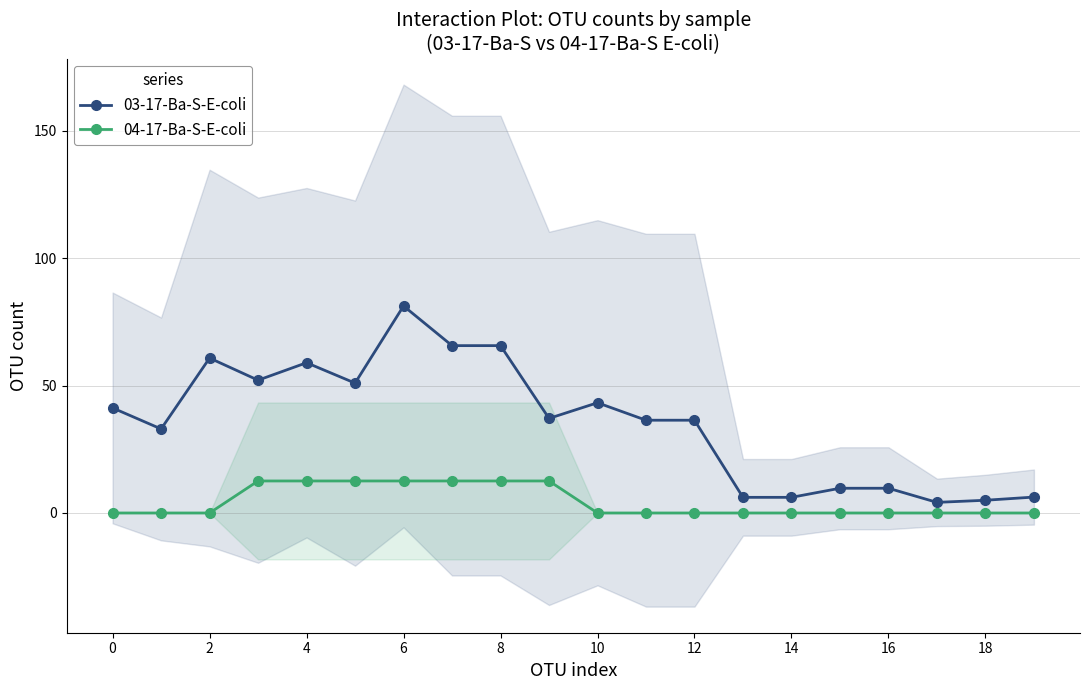

True or false: 03-17-Ba-S-E-coli and 04-17-Ba-S-E-coli cross at least once.

False